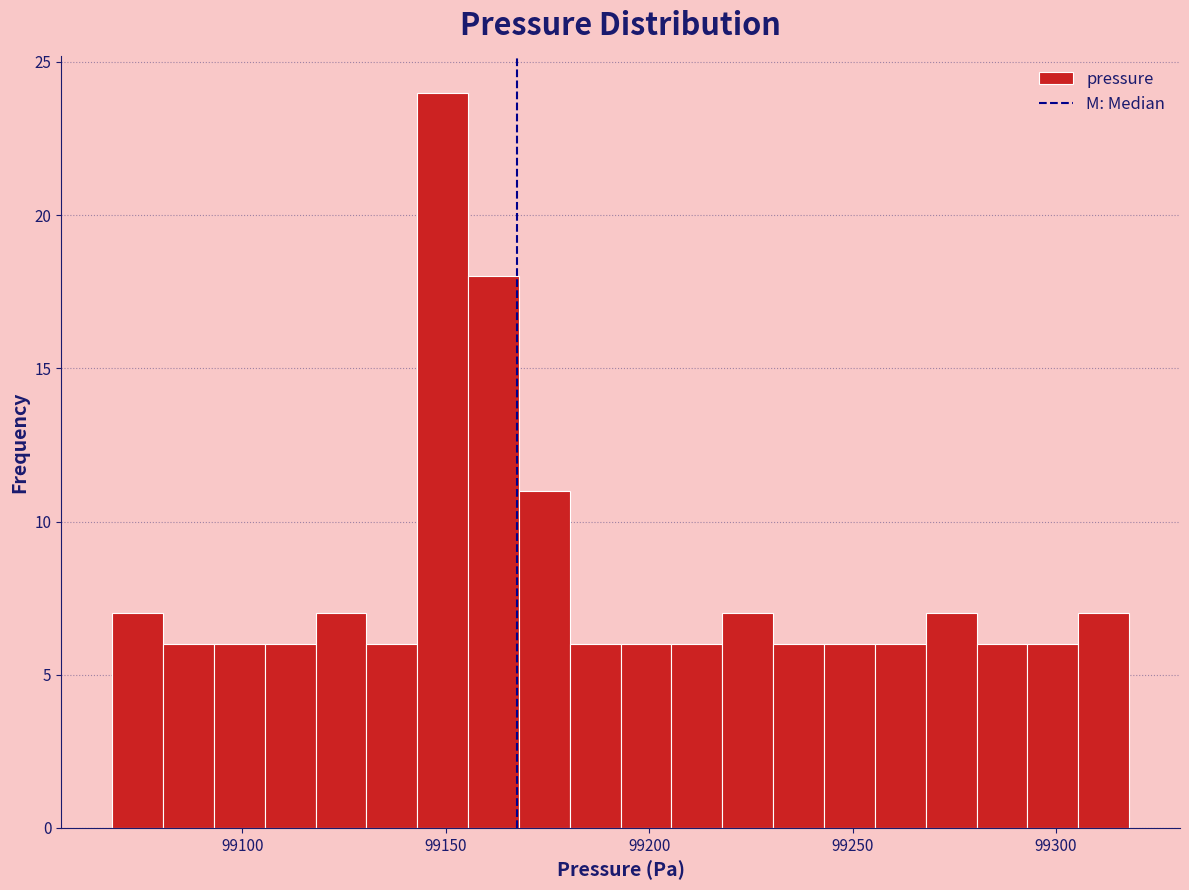

Read against the x-axis, roughly where is the centre of the tallest bar?

99150